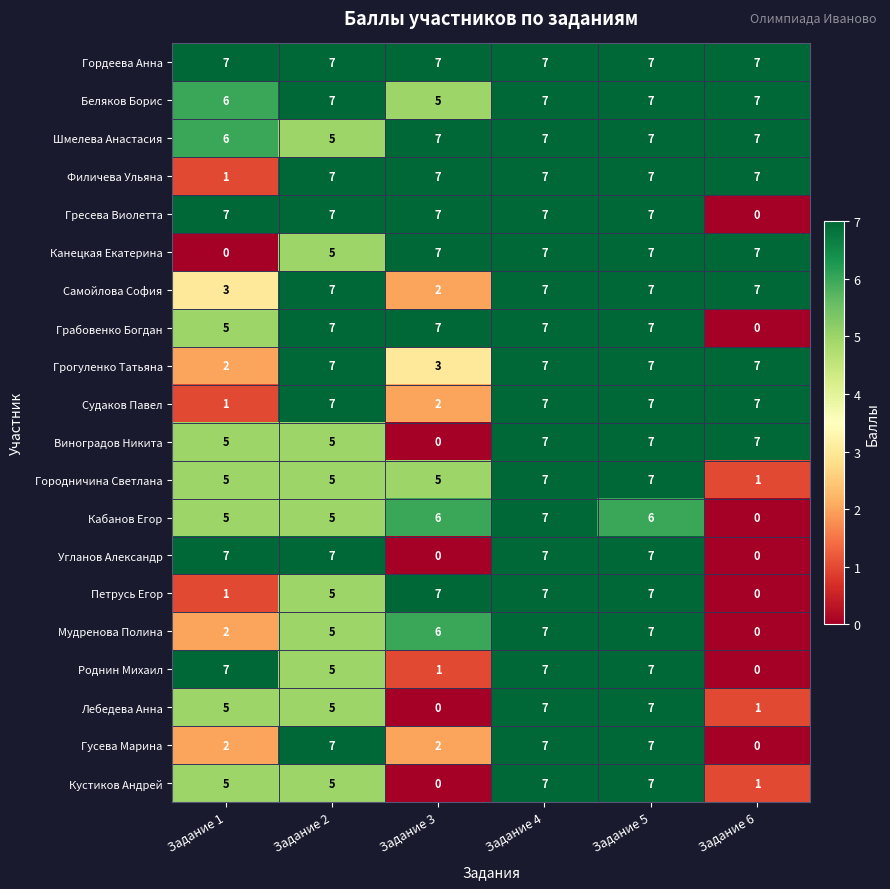

What is the difference between the highest and lowest values at Задание 6?

7